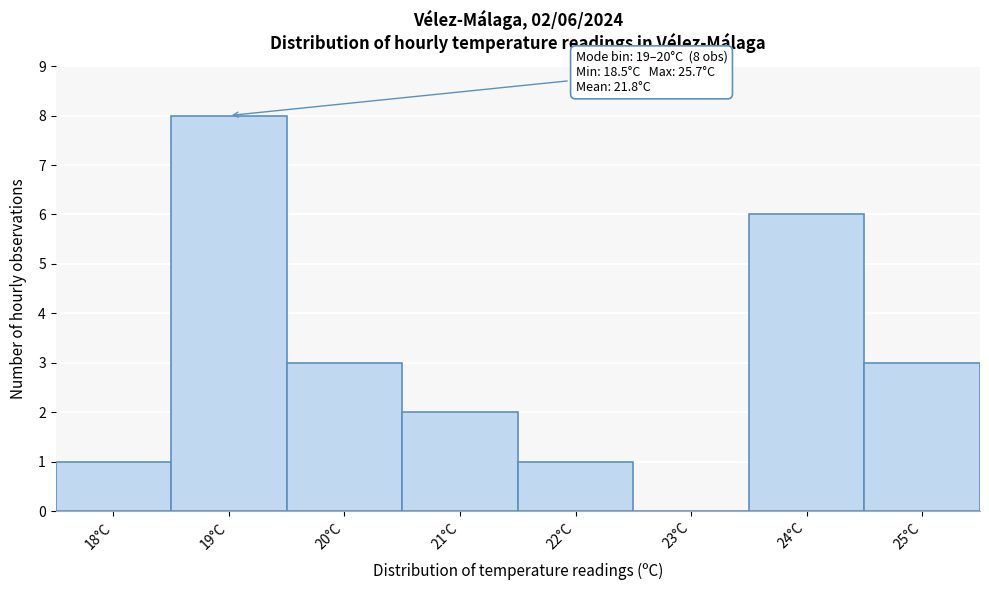

Reading left to right, extract all data points from this chart.

18°C=1	19°C=8	20°C=3	21°C=2	22°C=1	23°C=0	24°C=6	25°C=3